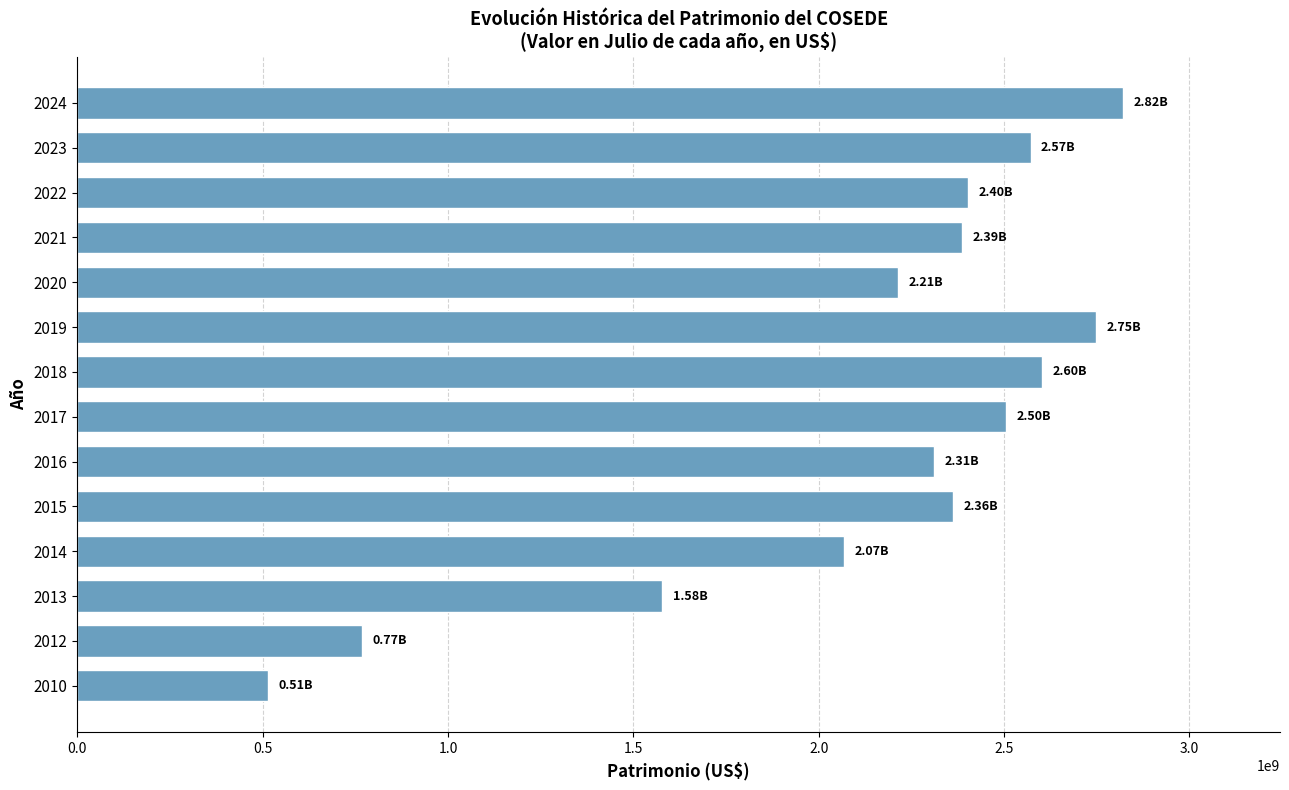

What is the difference between the second highest and minimum values?

2235617801.2